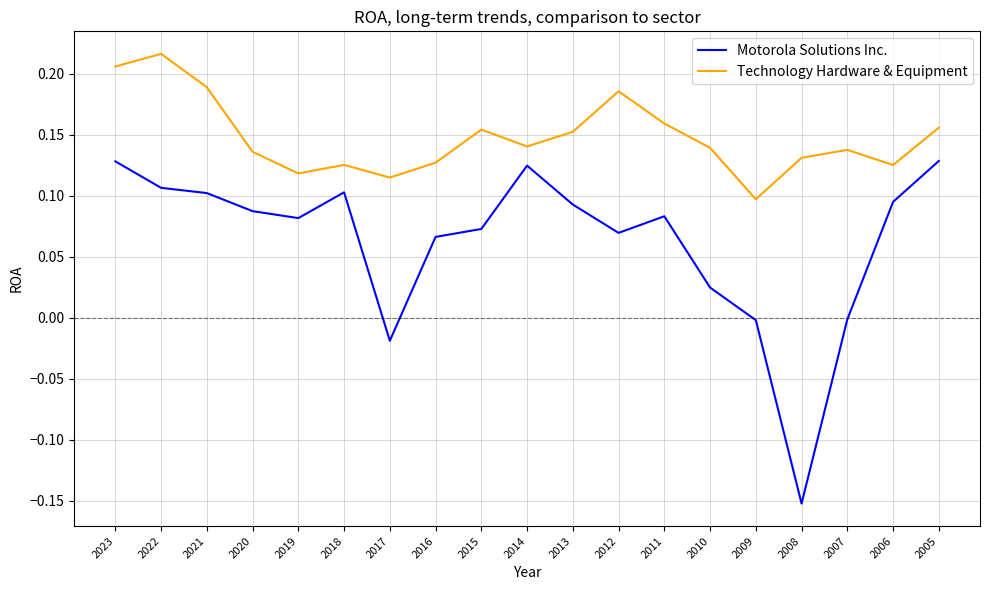

In Motorola Solutions Inc., how many points are higher than both neighbors (excluding endpoints)?

3